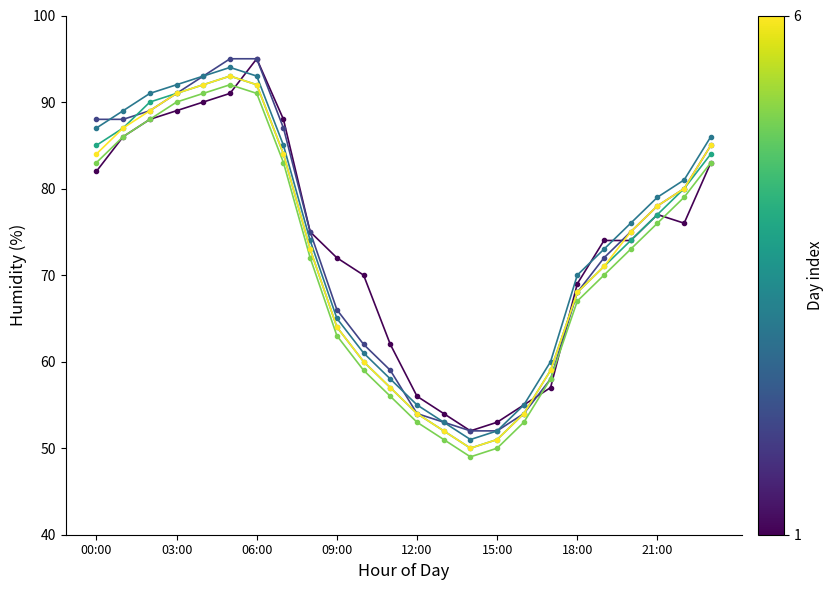

What is the maximum value shown in the chart?

95